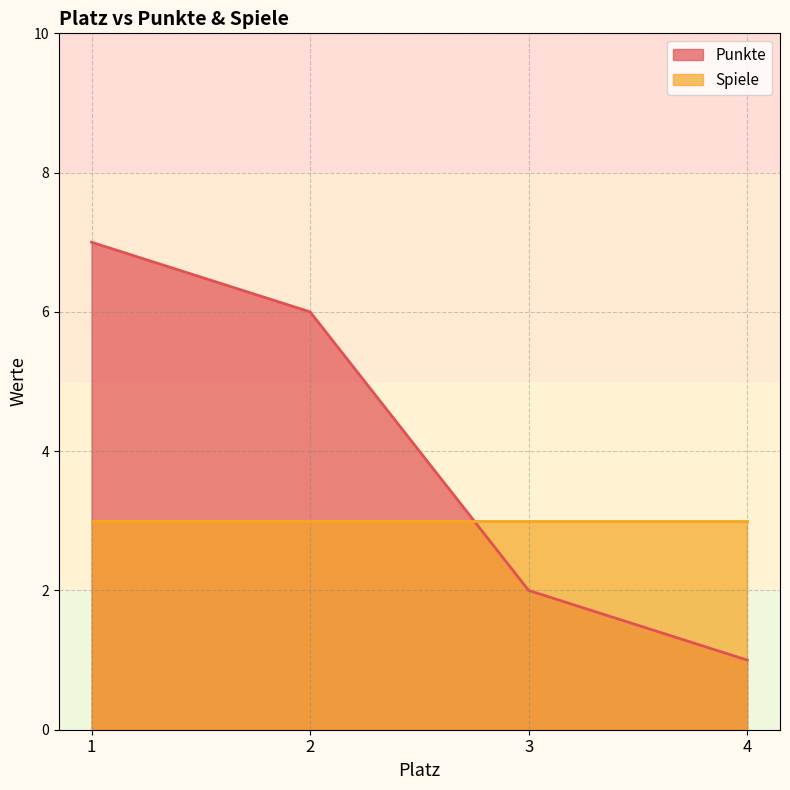

Between 2 and 3, which is larger?

2